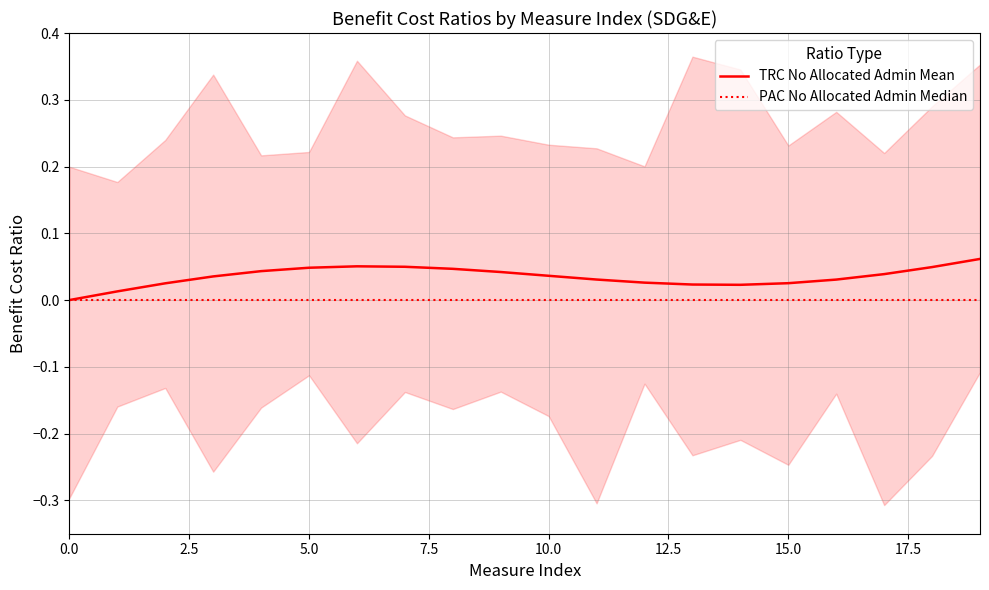

What is the sum of all TRC No Allocated Admin Mean values?

0.7